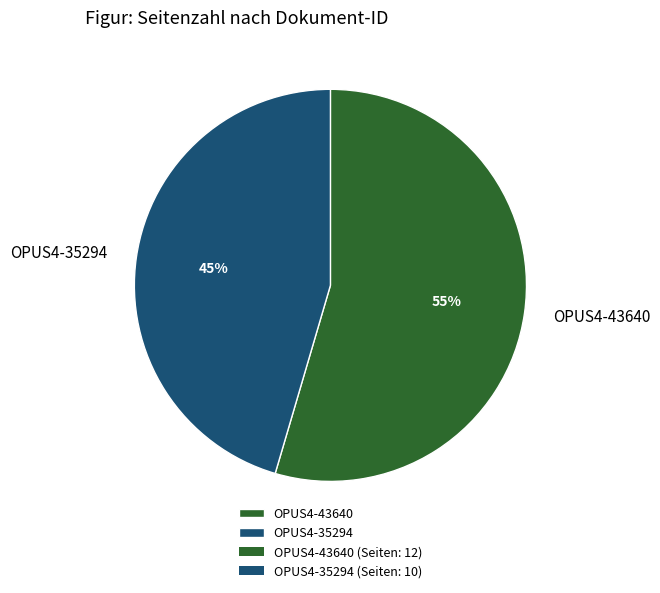

Is the sum of OPUS4-43640 and OPUS4-35294 greater than half?

Yes